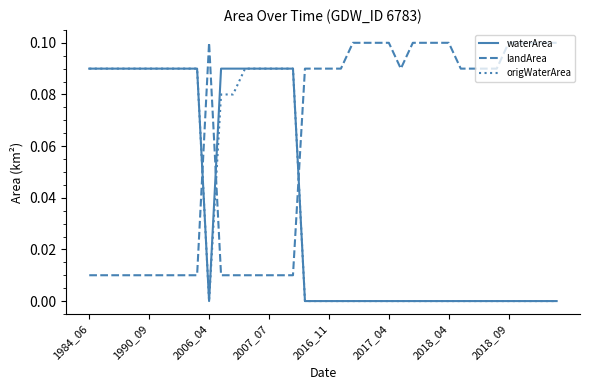

After their last crossing, which series has the higher values: landArea or waterArea?

landArea